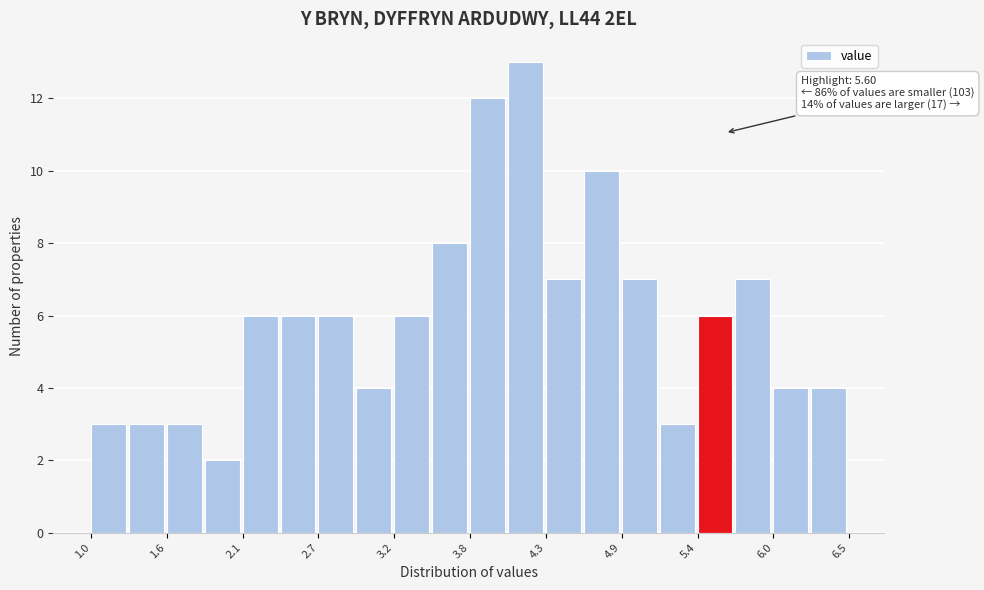

Around what value on the x-axis is the tallest bar? Give the approximate position of its centre, as read against the axis.

4.2